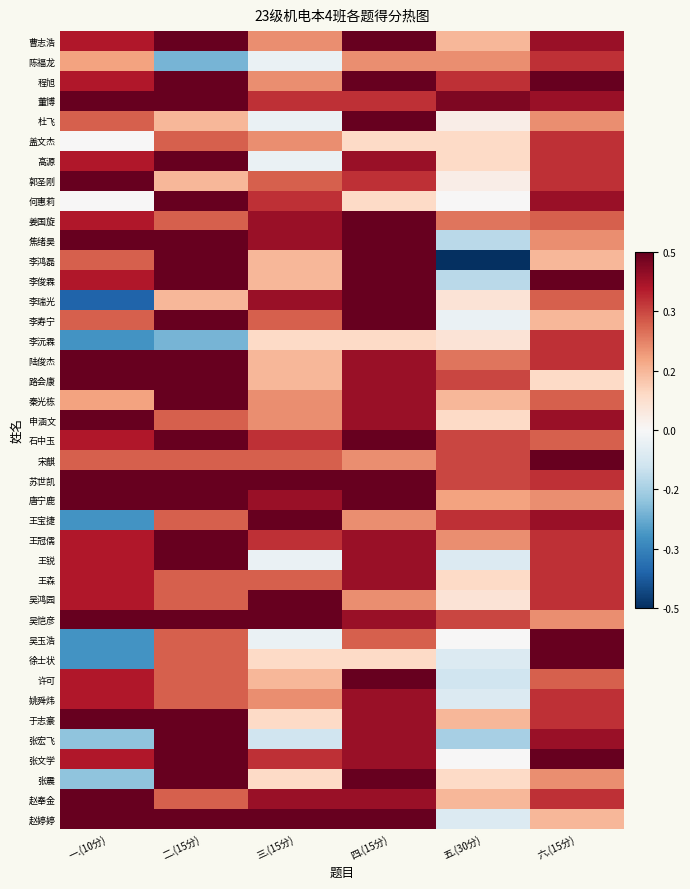

Rank the categories by 何惠莉 value from highest to lowest.

二.(15分), 六.(15分), 三.(15分), 四.(15分), 一.(10分), 五.(30分)